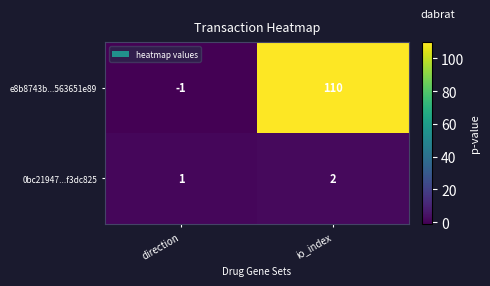

At which category does the chart reach its peak across all series?

io_index